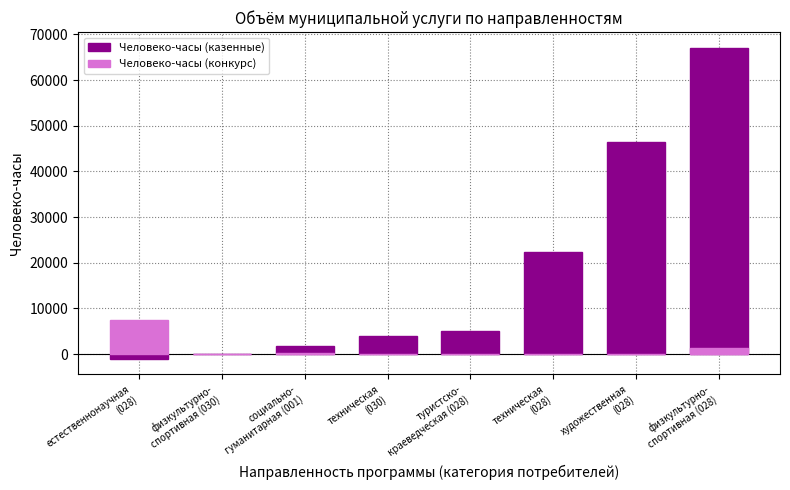

Which category has the highest value in the Человеко-часы (казенные) series?

физкультурно-
спортивная (028)